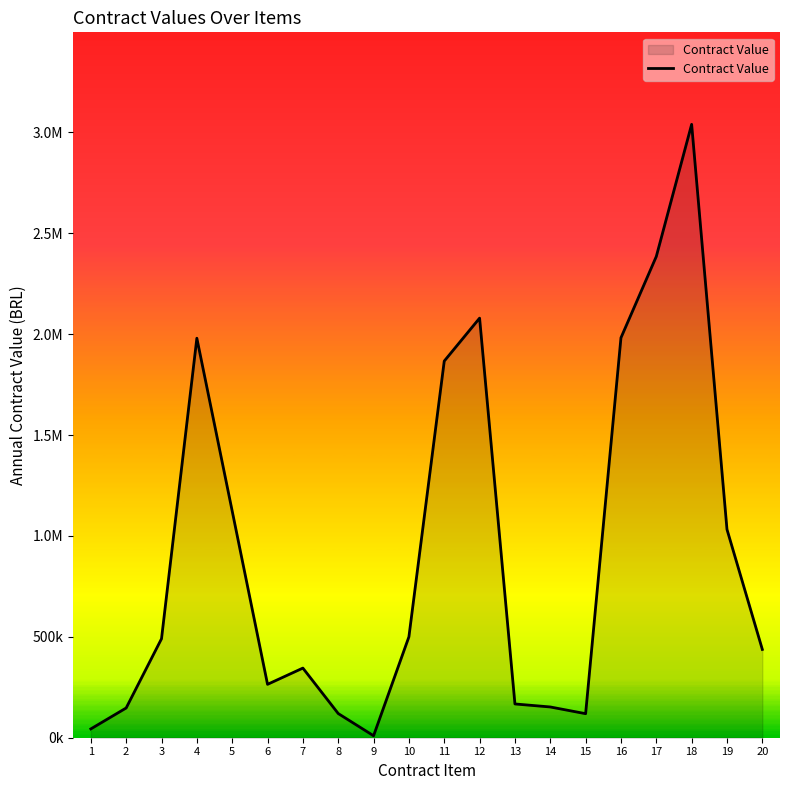

Does the chart display data point markers on the line(s)?

No